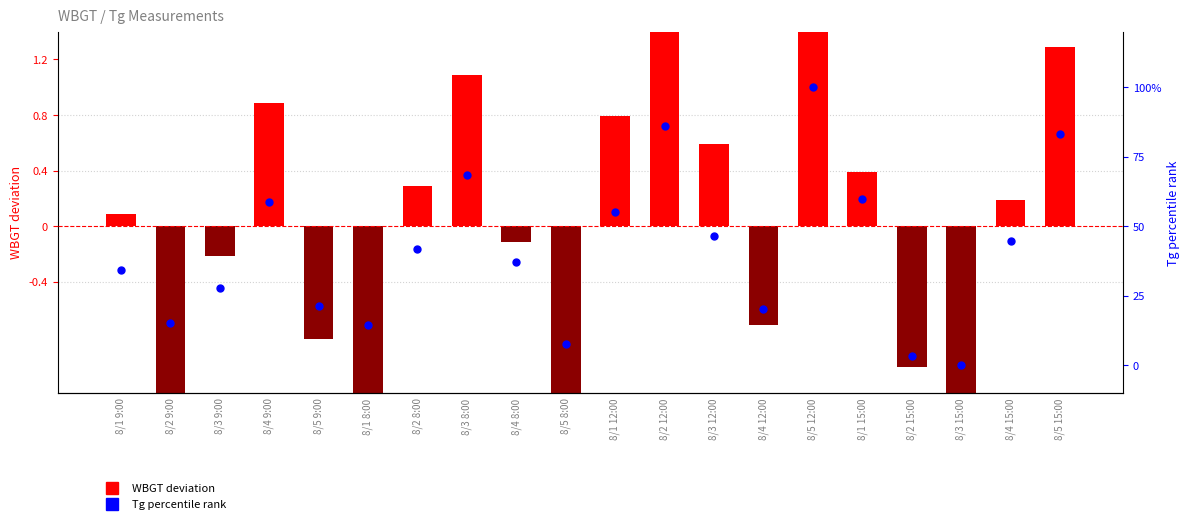

Which series has the largest total across all categories?

Tg percentile rank